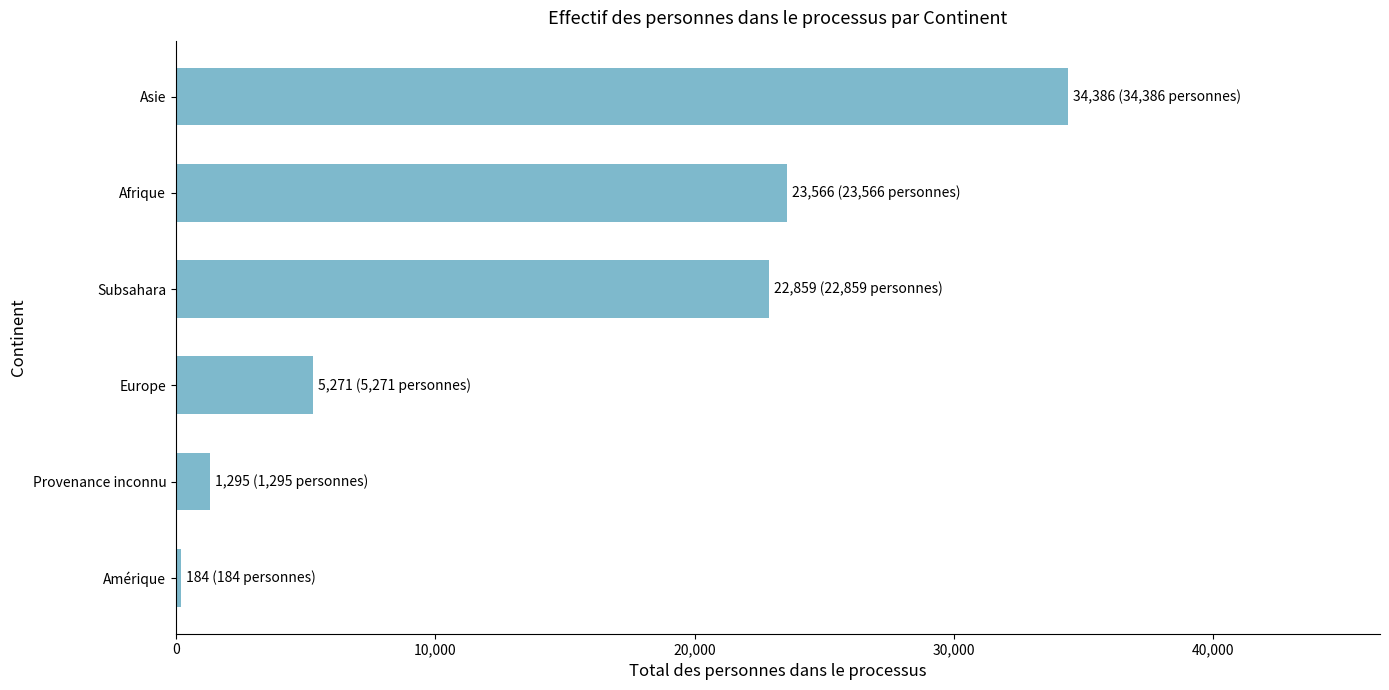

How many bars are there in total?

6